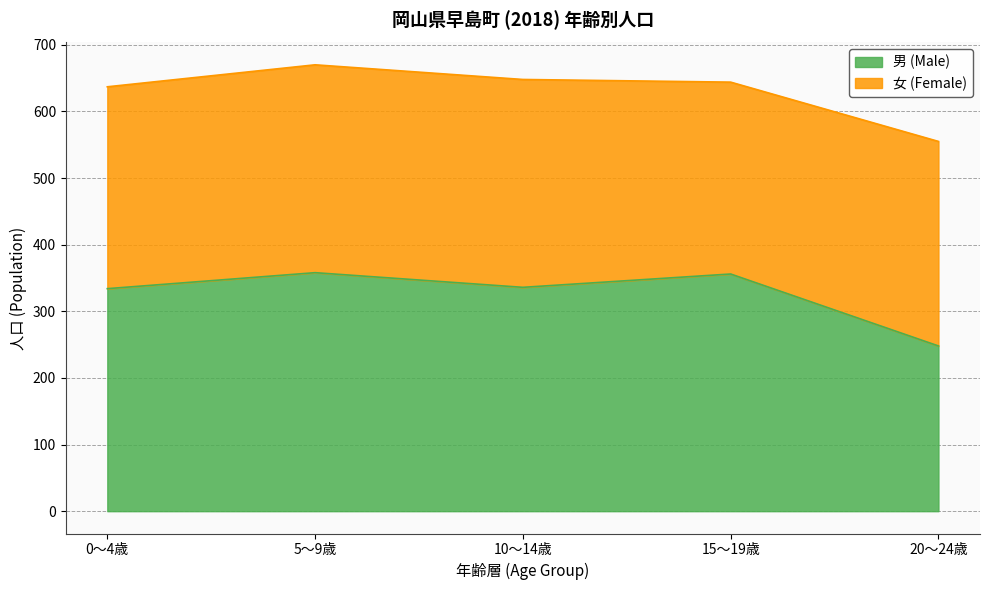

Reading left to right, extract all data points from this chart.

334	358	336	356	248